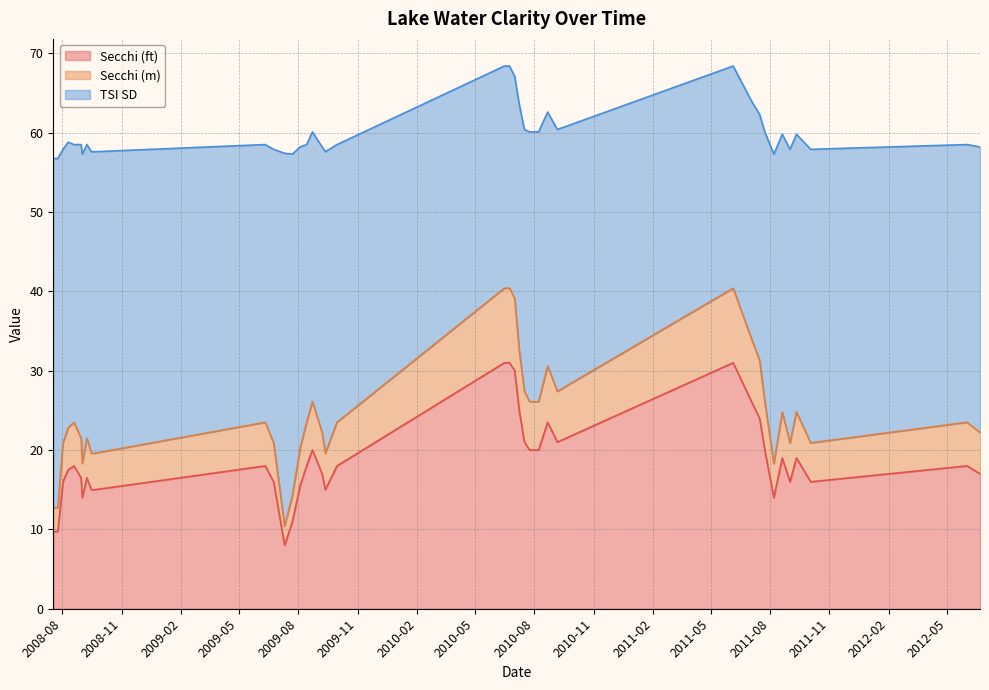

What is the minimum value for Secchi (ft)?

8.0